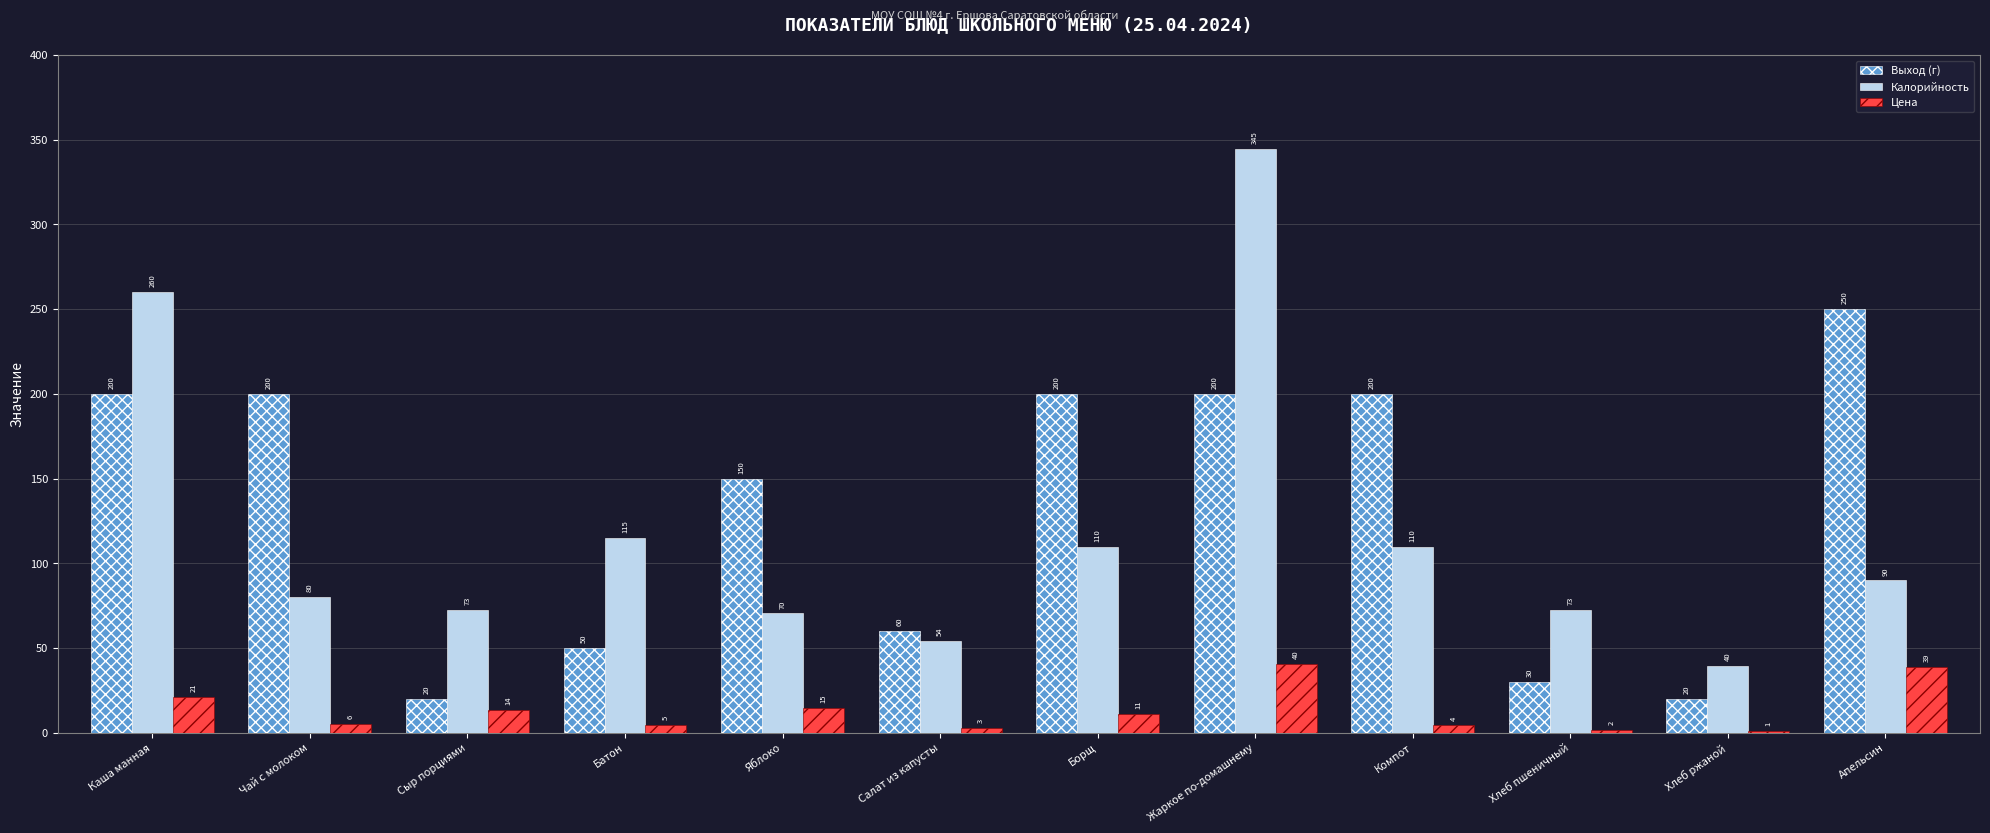

What is the label of the 5th bar from the right?

Жаркое по-домашнему